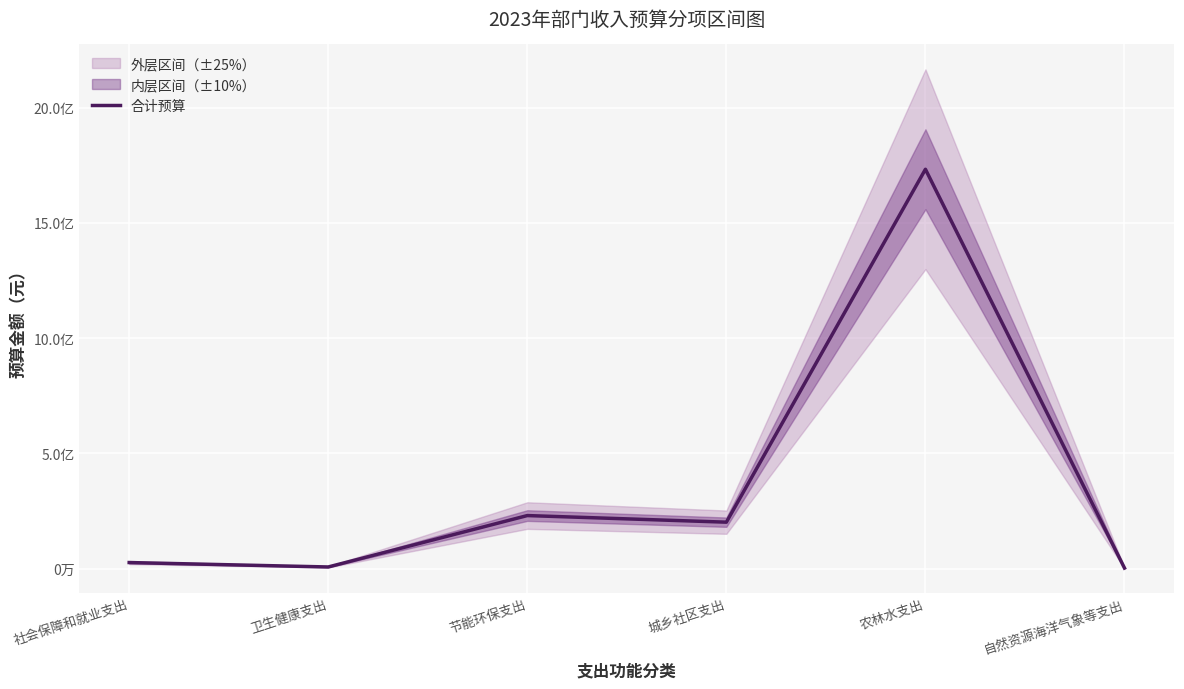

Where is the first local maximum?

节能环保支出